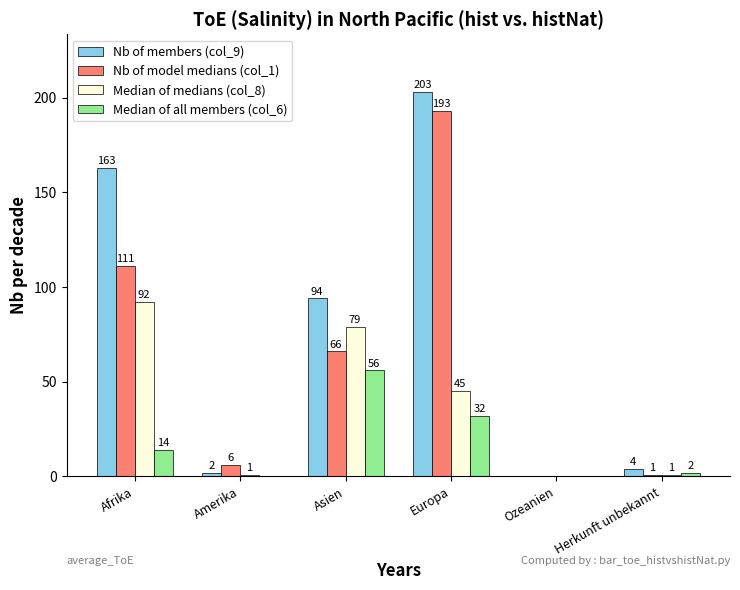

What is the highest value of the Nb of model medians (col_1) series?

193